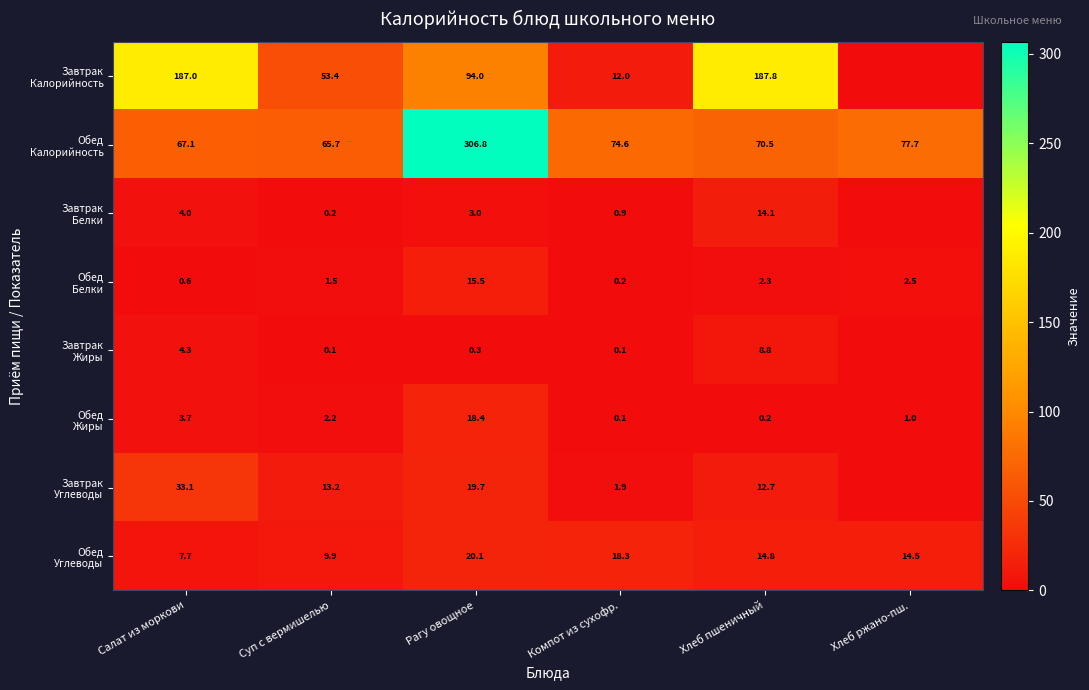

What is the spread (max minus min) of values at Суп с вермишелью?

65.6